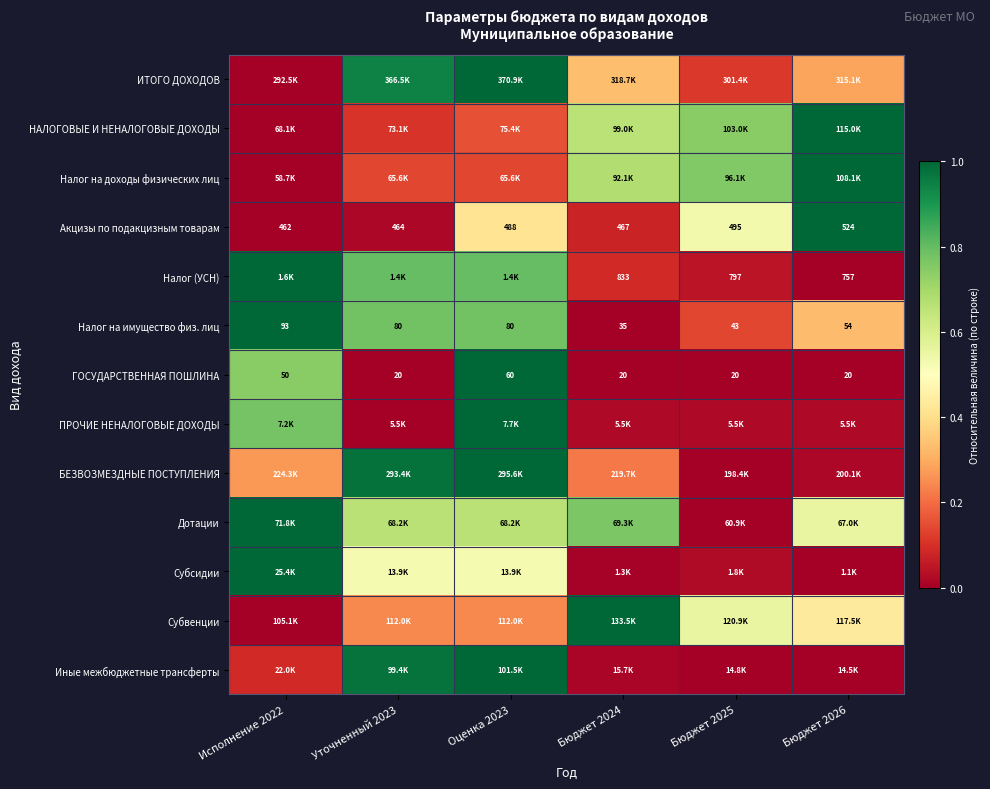

At how many categories does at least one series exceed 0?

6